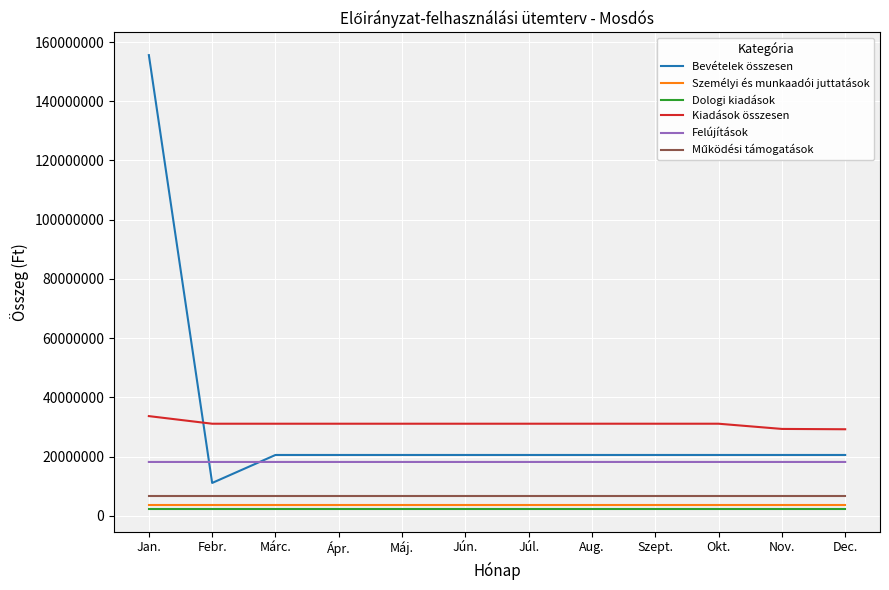

Which series has the largest range (max minus min)?

Bevételek összesen